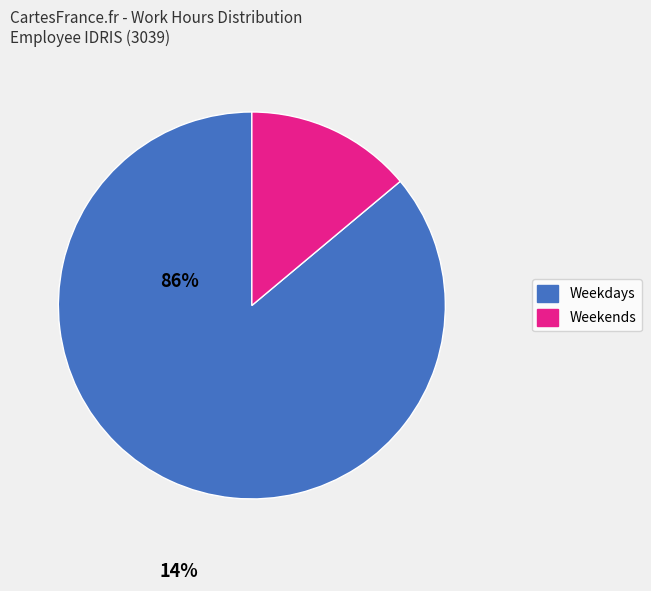

Does any single category account for the majority?

Yes